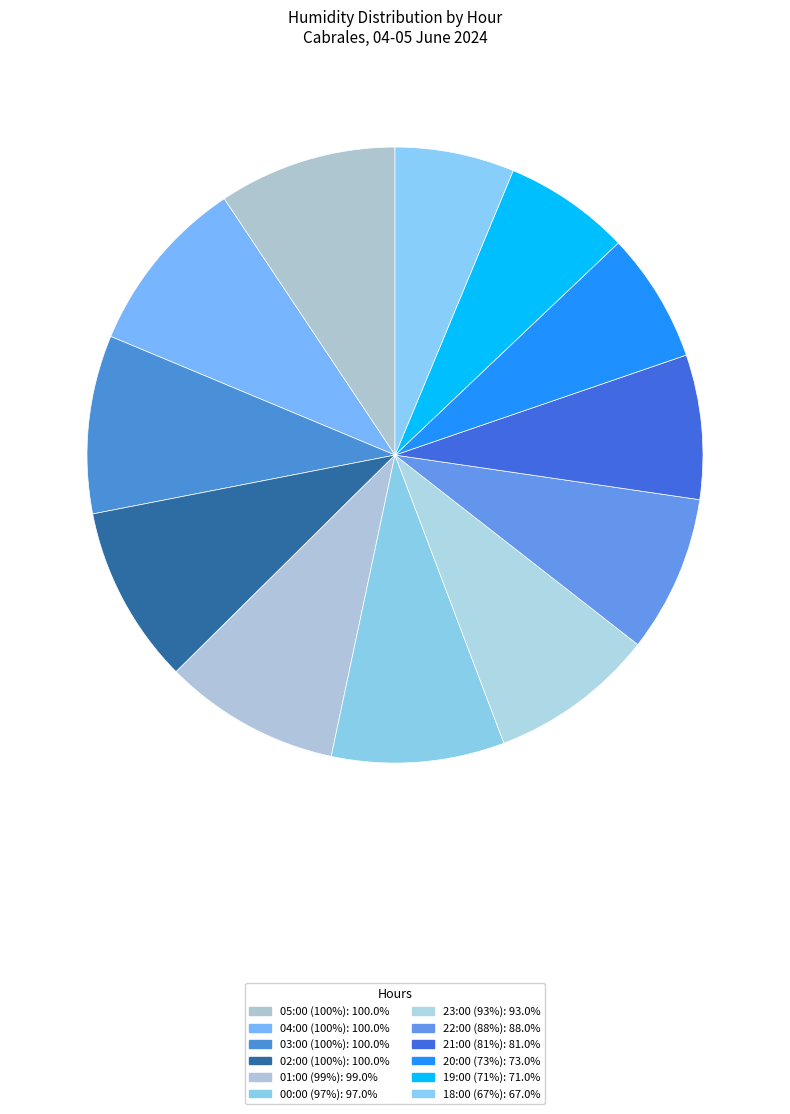

Rank the categories by value from lowest to highest.

18:00 (67%), 19:00 (71%), 20:00 (73%), 21:00 (81%), 22:00 (88%), 23:00 (93%), 00:00 (97%), 01:00 (99%), 05:00 (100%), 04:00 (100%), 03:00 (100%), 02:00 (100%)